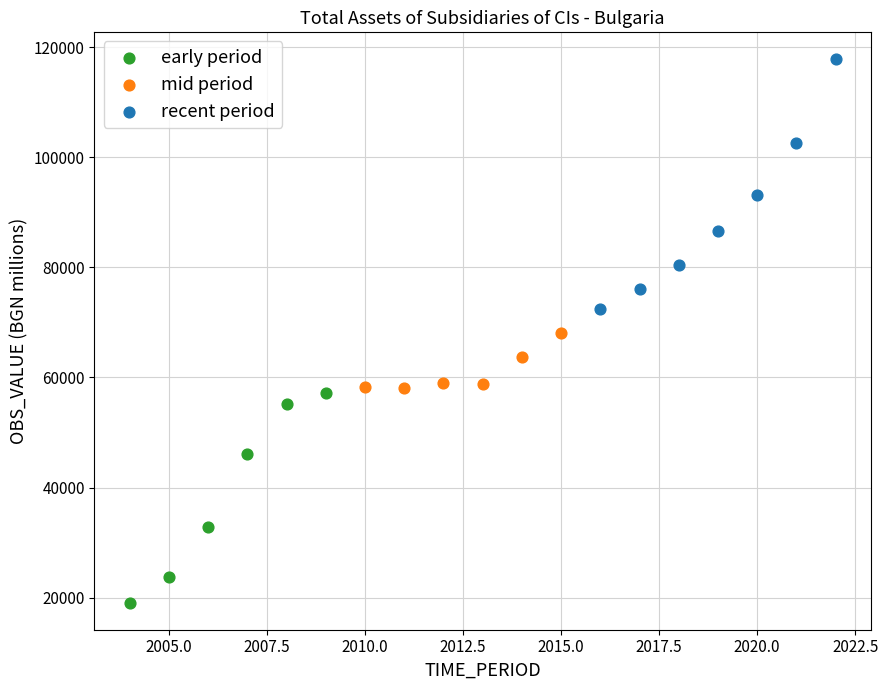

Which series contains the highest Y value?

recent period